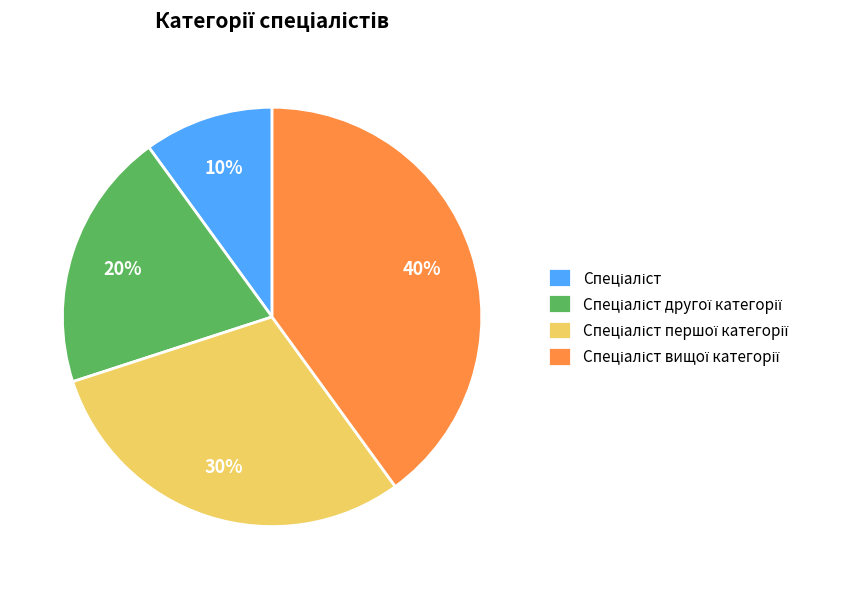

To the nearest percent, what is the difference between the largest and smallest slice percentages?

30%